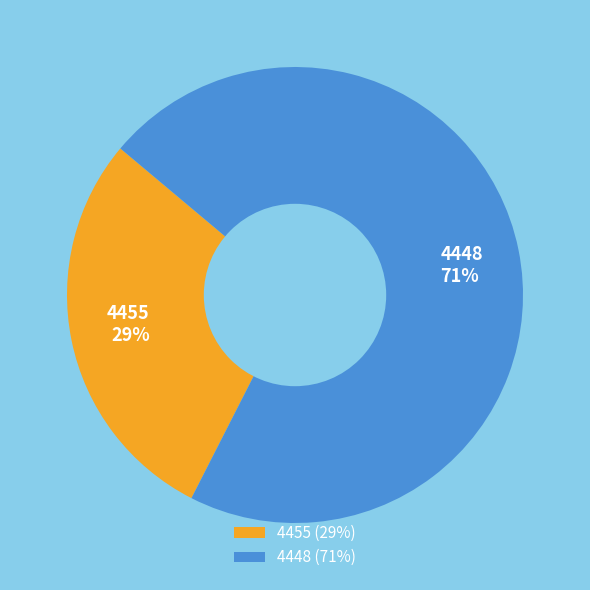

To the nearest percent, what is the average slice percentage?

50%